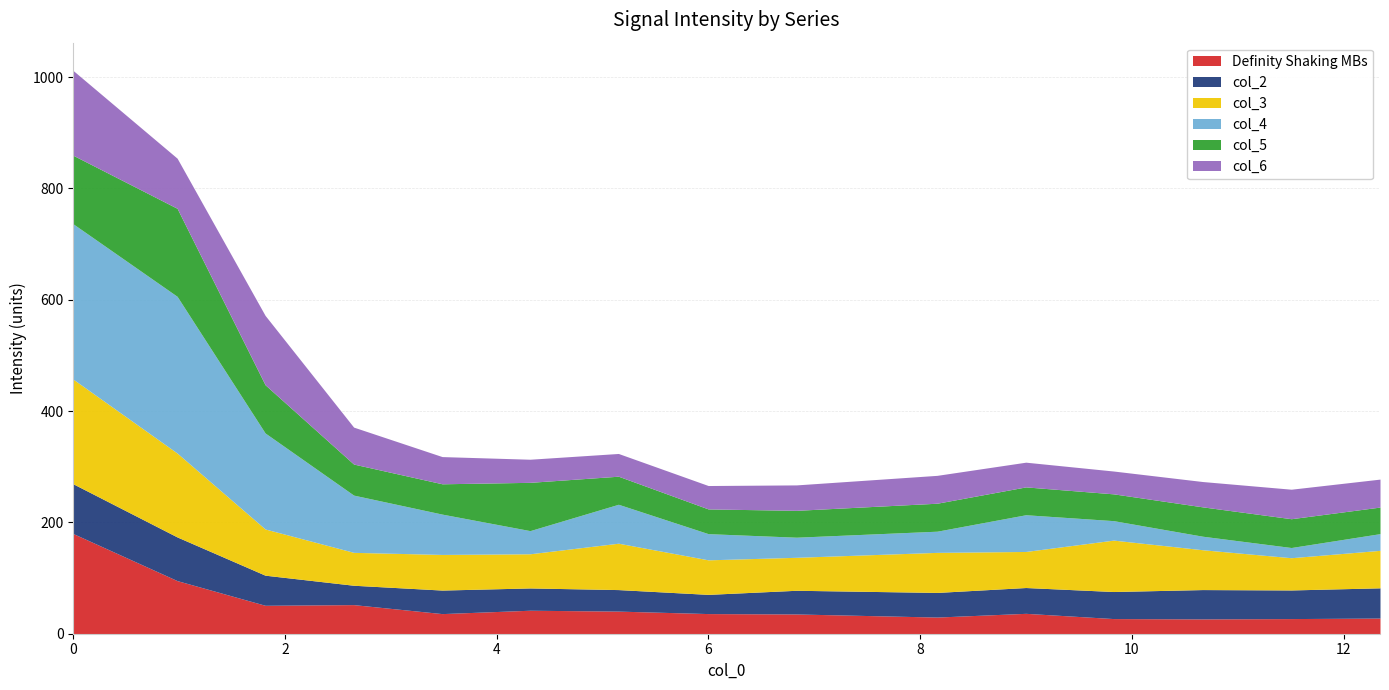

Rank the categories by Definity Shaking MBs value from highest to lowest.

0, 1, 3, 2, 5, 6, 10, 7, 4, 8, 9, 14, 11, 13, 12